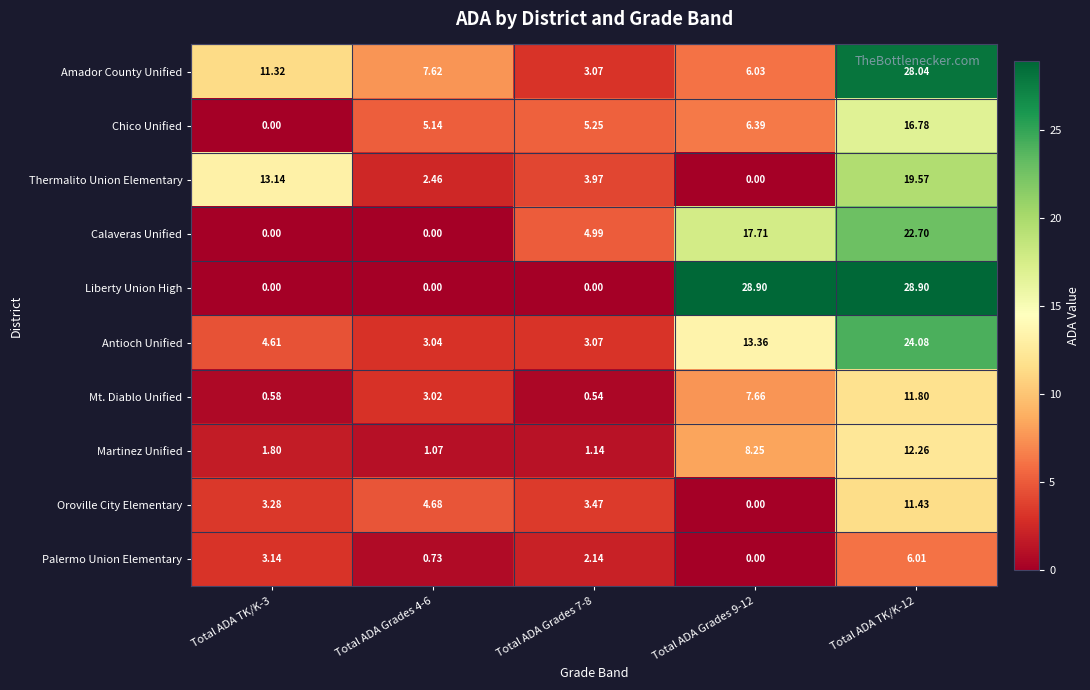

How many data points in Thermalito Union Elementary are above 3?

3